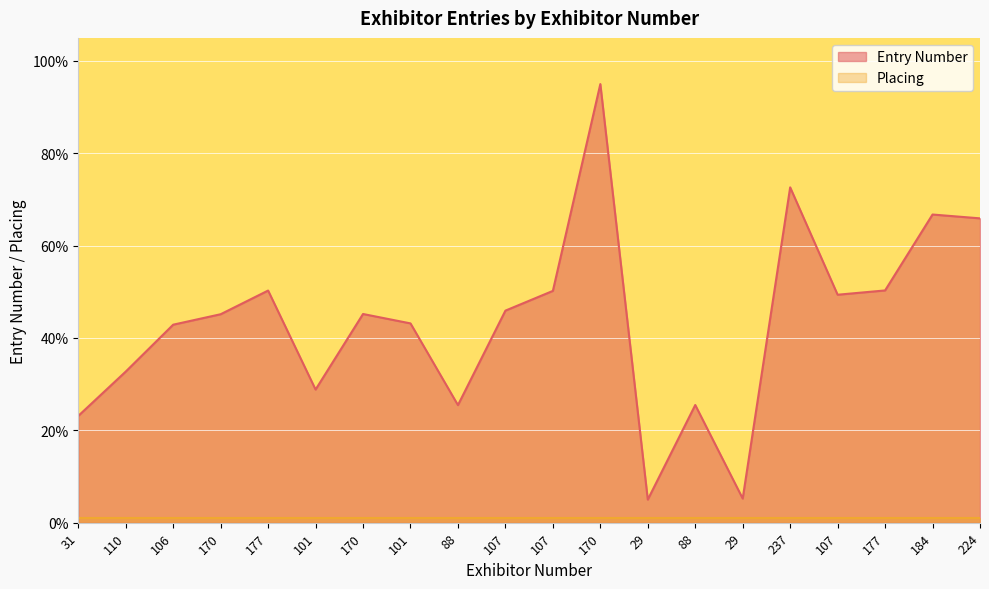

Rank the categories by value from highest to lowest.

170, 237, 184, 224, 177, 177, 107, 107, 107, 170, 170, 101, 106, 110, 101, 88, 88, 31, 29, 29